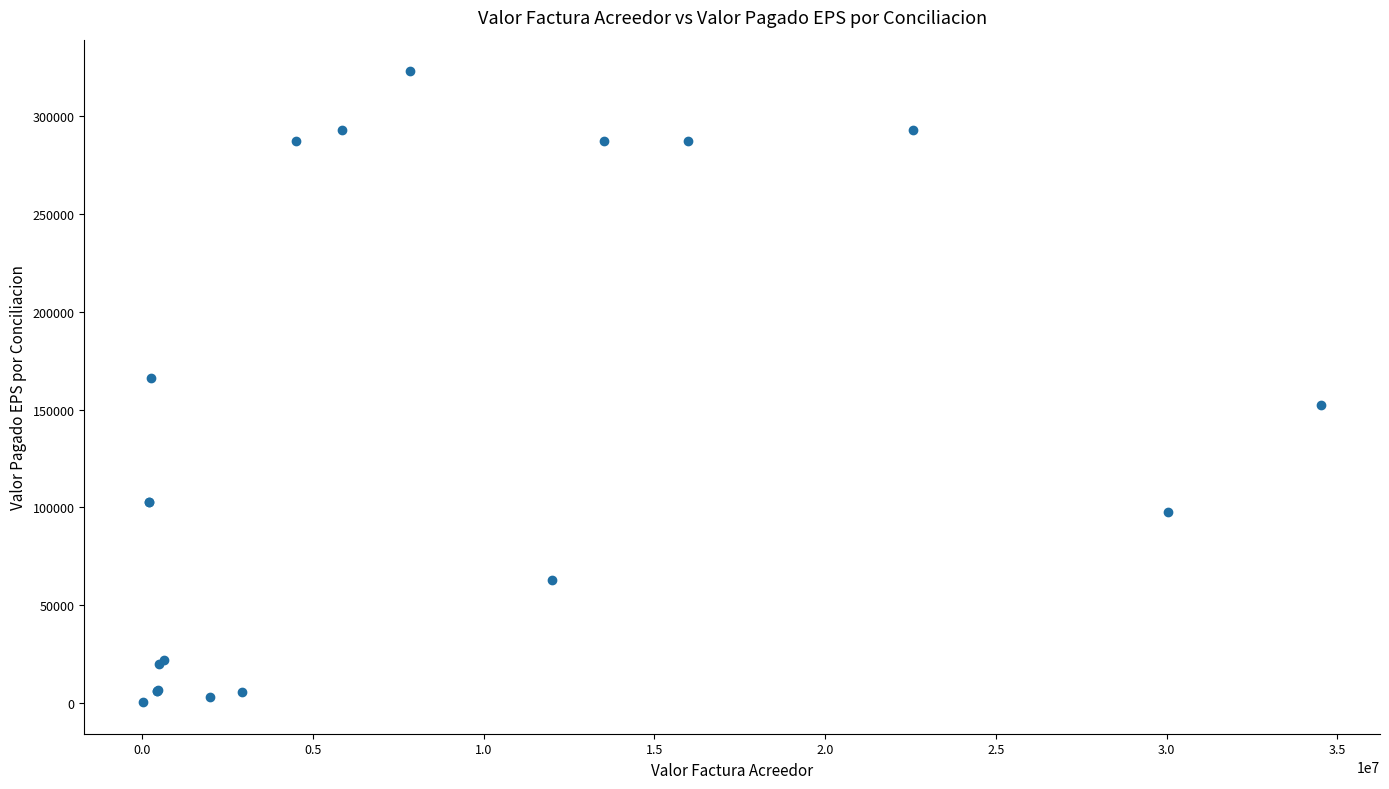

What Y value in the scatter plot is closest to 161658?

166355.0